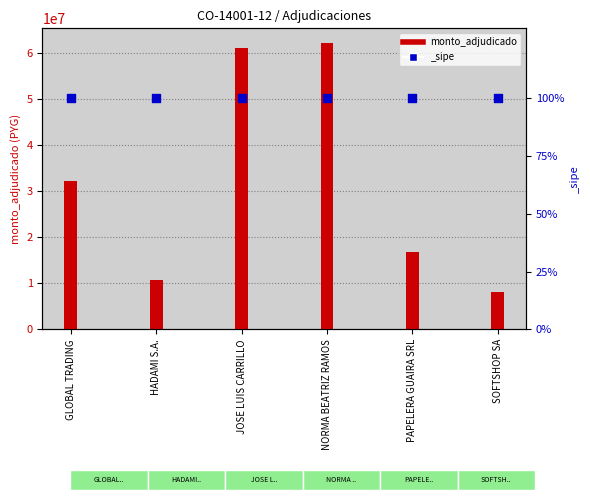

Which has a higher value, GLOBAL TRADING or HADAMI S.A.?

GLOBAL TRADING